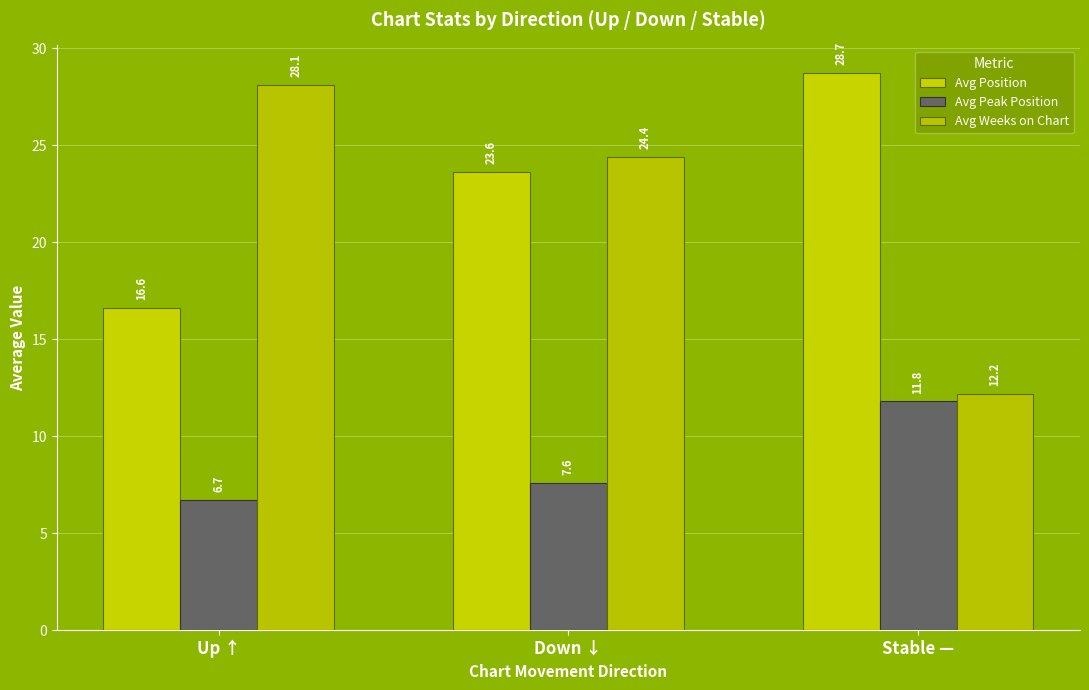

Reading left to right, what are all the values shown in this chart?

Avg Position: 16.6	23.6	28.7
Avg Peak Position: 6.7	7.6	11.8
Avg Weeks on Chart: 28.1	24.4	12.2